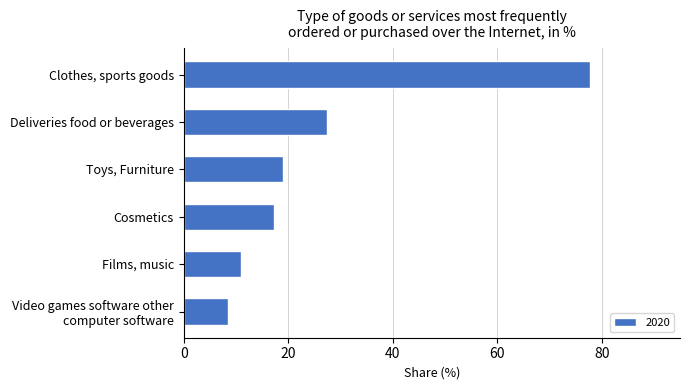

Which label corresponds to the largest value in the chart?

Clothes, sports goods